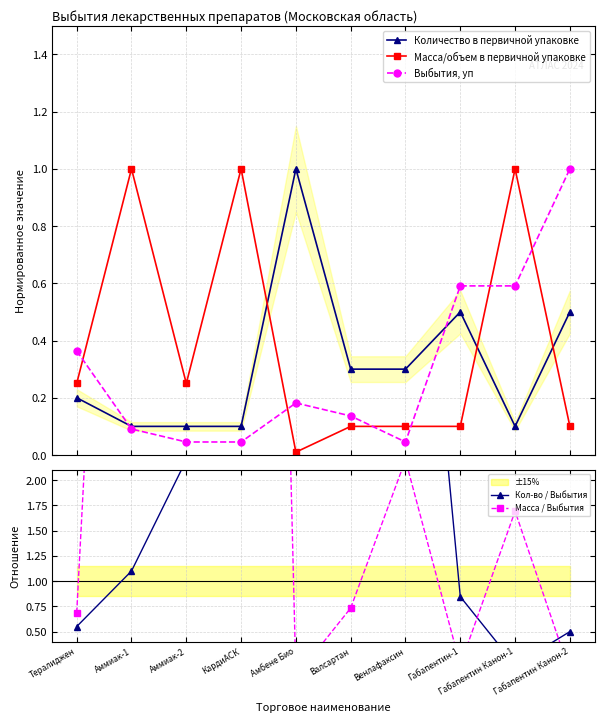

What is the label of the 9th point from the right?

Аммиак-1